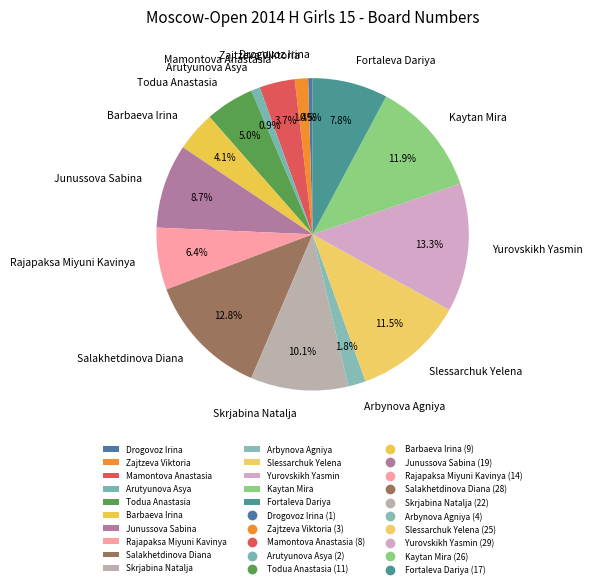

Is there any slice that represents more than half of the pie?

No